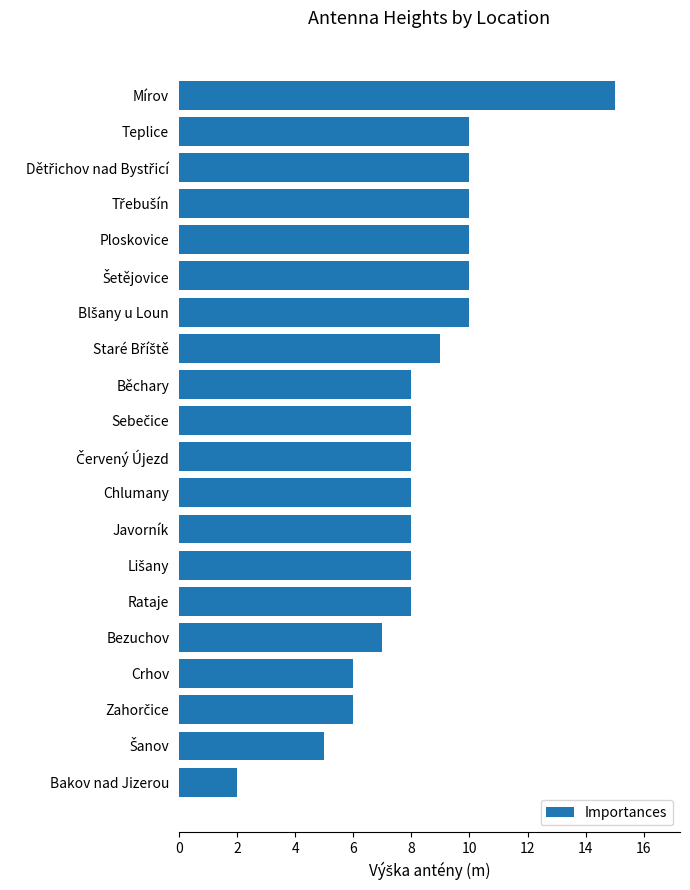

Count the number of data series in this chart.

1